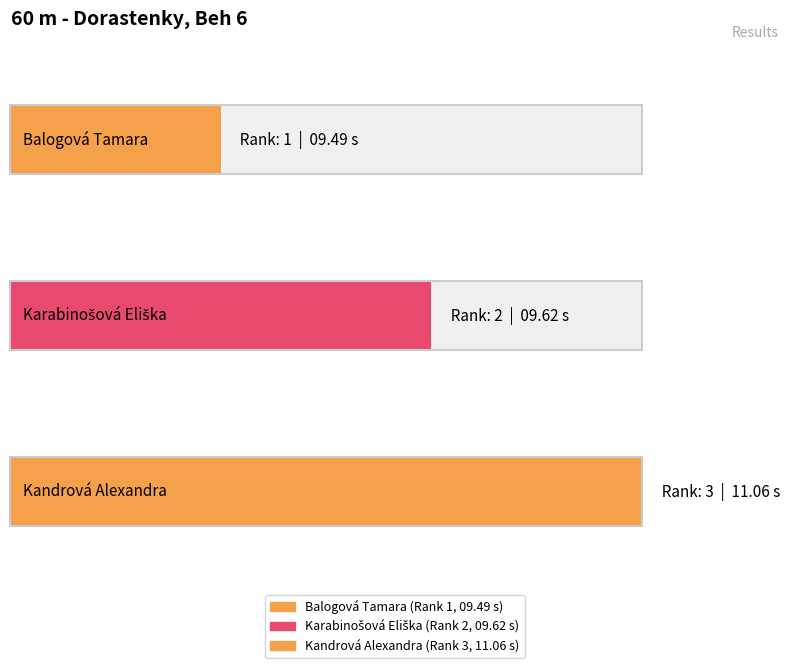

What is the value of the 1st bar from the left?

1